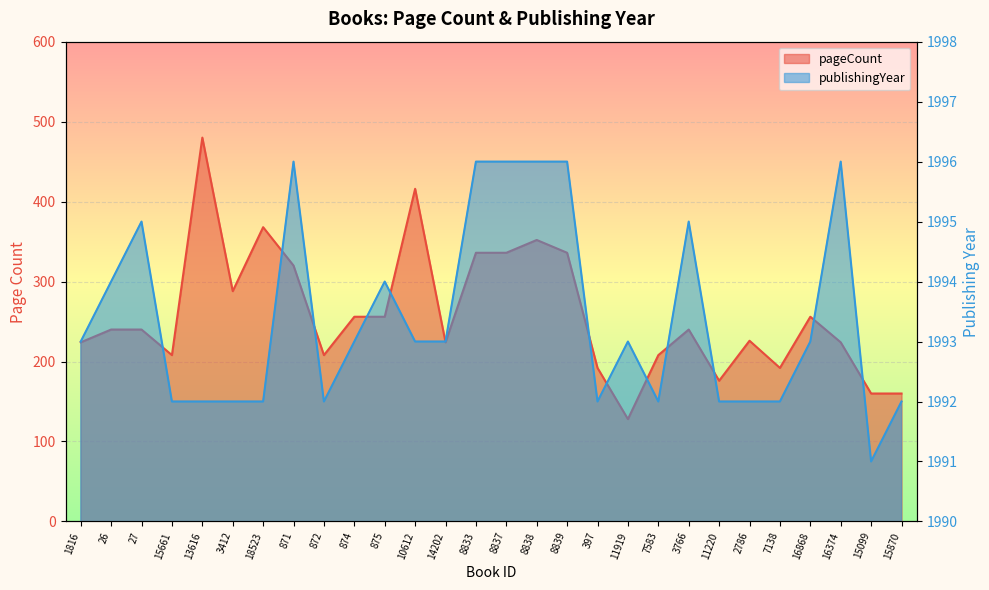

Reading left to right, list all the values displayed in this chart.

pageCount: 1816=224	26=240	27=240	15661=208	13616=480	3412=288	18523=368	871=320	872=208	874=256	875=256	10612=416	14202=224	8833=336	8837=336	8838=352	8839=336	397=192	11919=128	7583=208	3766=240	11220=176	2786=226	7138=192	16868=256	16374=224	15099=160	15870=160
publishingYear: 1816=1993	26=1994	27=1995	15661=1992	13616=1992	3412=1992	18523=1992	871=1996	872=1992	874=1993	875=1994	10612=1993	14202=1993	8833=1996	8837=1996	8838=1996	8839=1996	397=1992	11919=1993	7583=1992	3766=1995	11220=1992	2786=1992	7138=1992	16868=1993	16374=1996	15099=1991	15870=1992